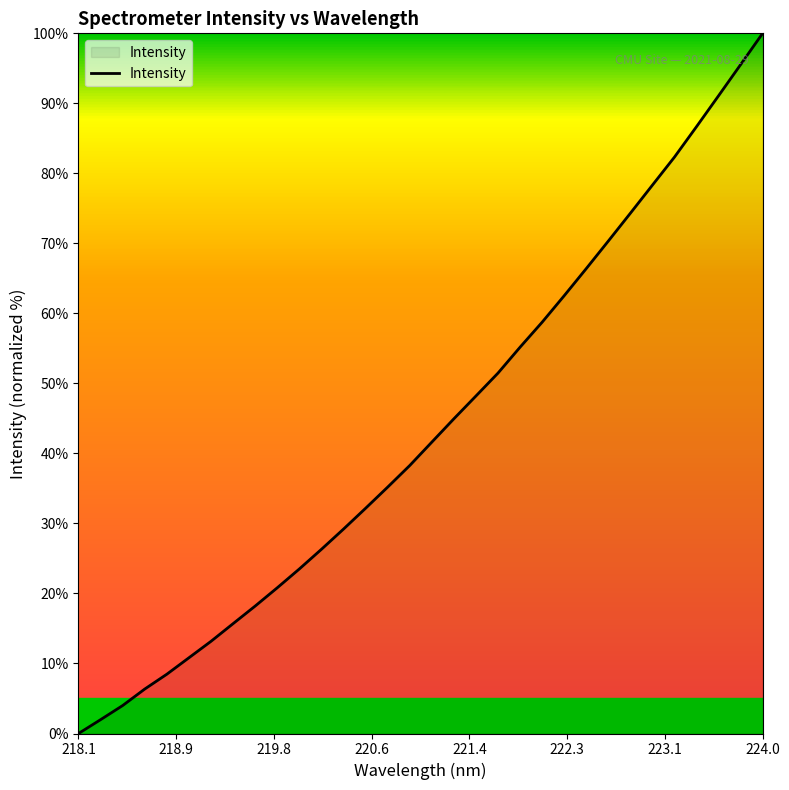

What is the difference between the maximum and minimum values?

100.0